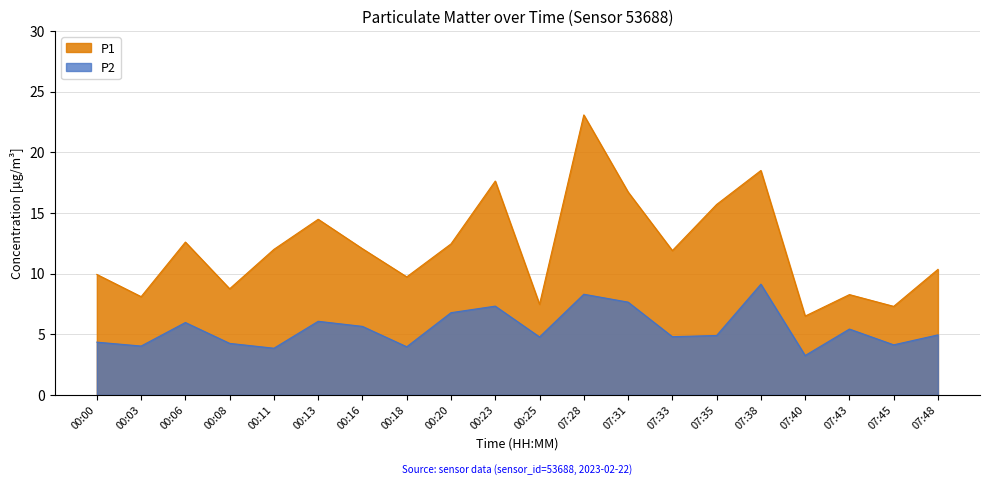

True or false: P2 has more than 0 points higher than both neighbors.

True